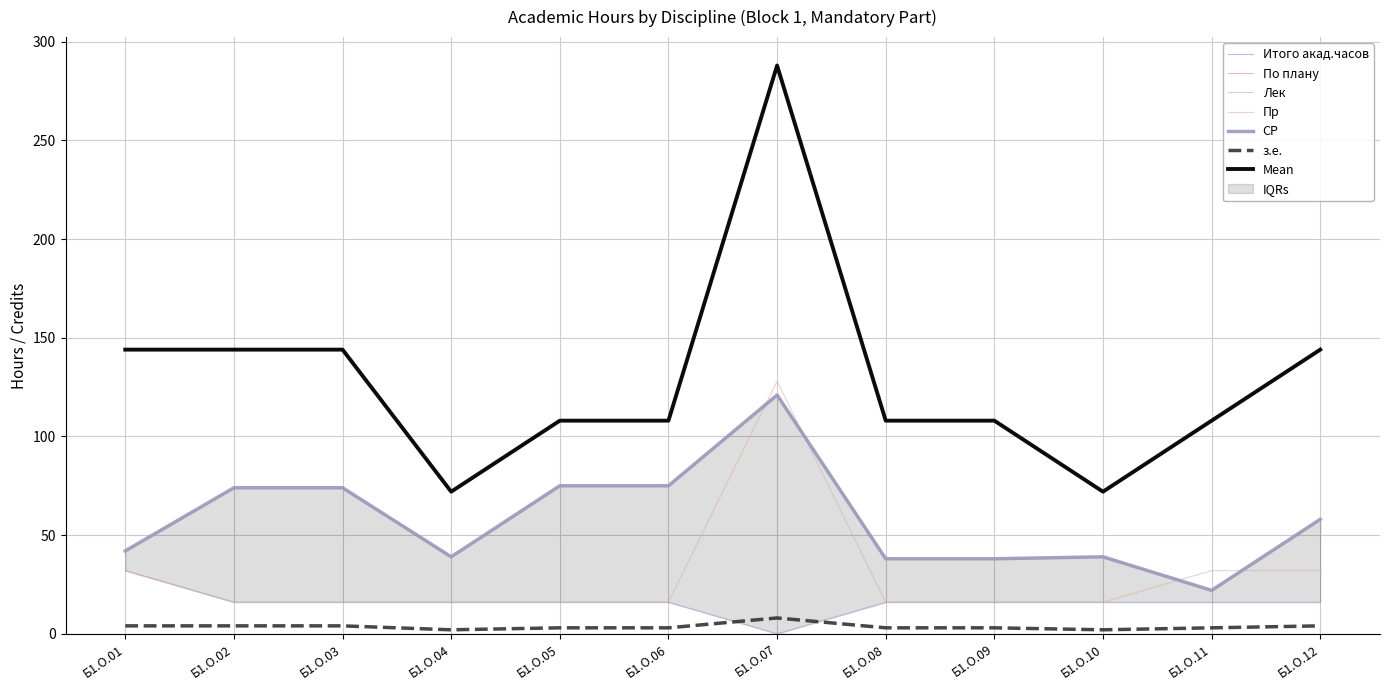

At which category does По плану reach its first local peak?

Б1.О.07